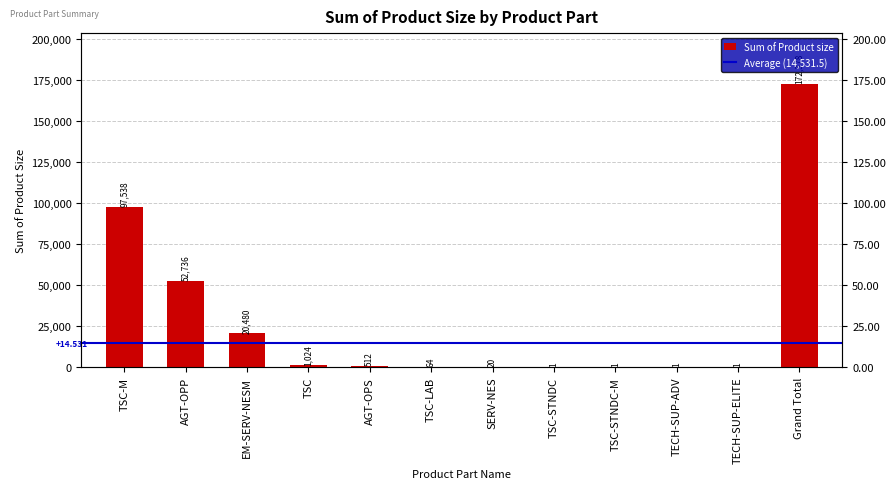

Read the value at Grand Total, to the nearest 50.

172400